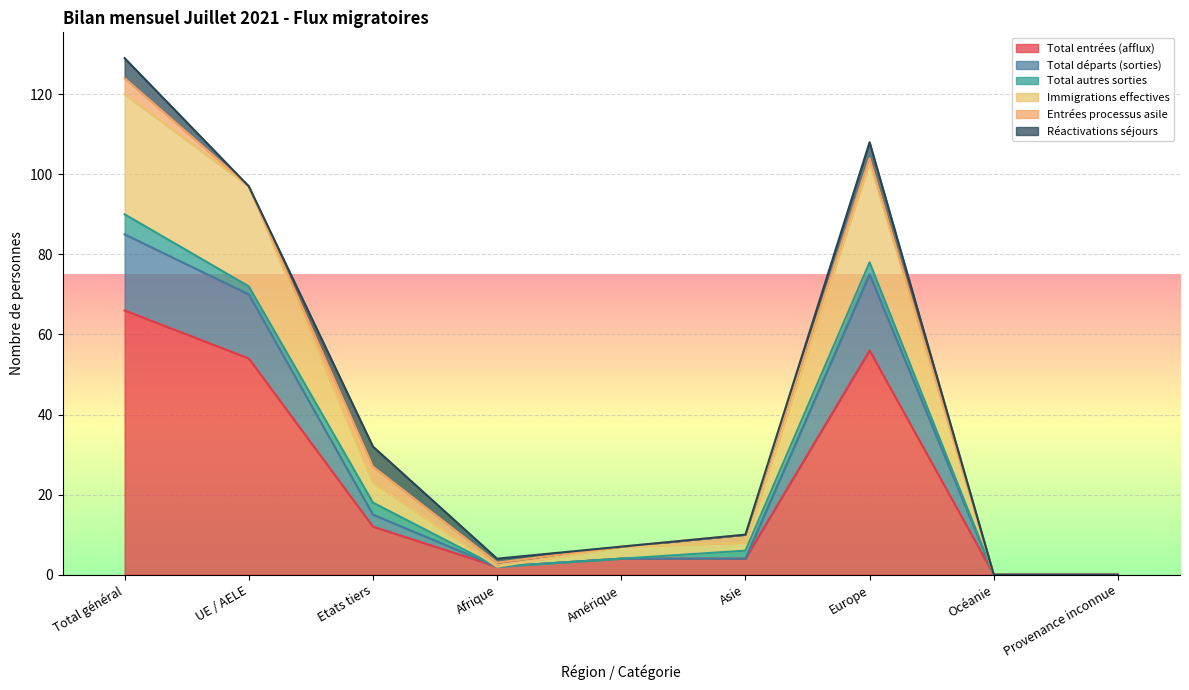

What is the label of the 7th point from the left?

Europe